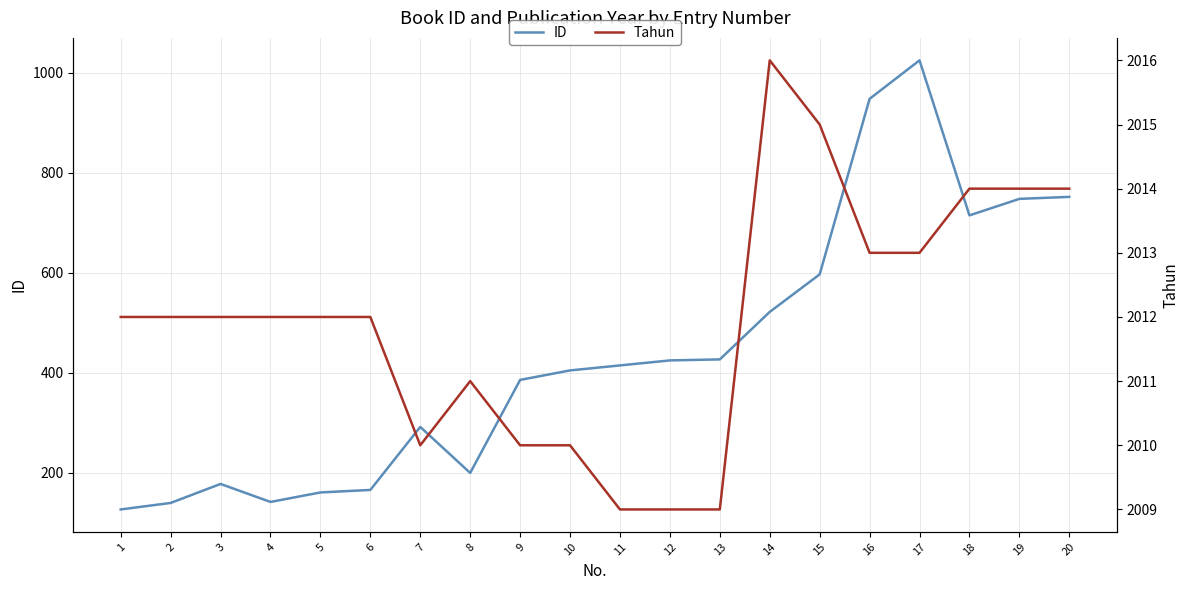

List the series in order of their overall mean, lowest first.

ID, Tahun